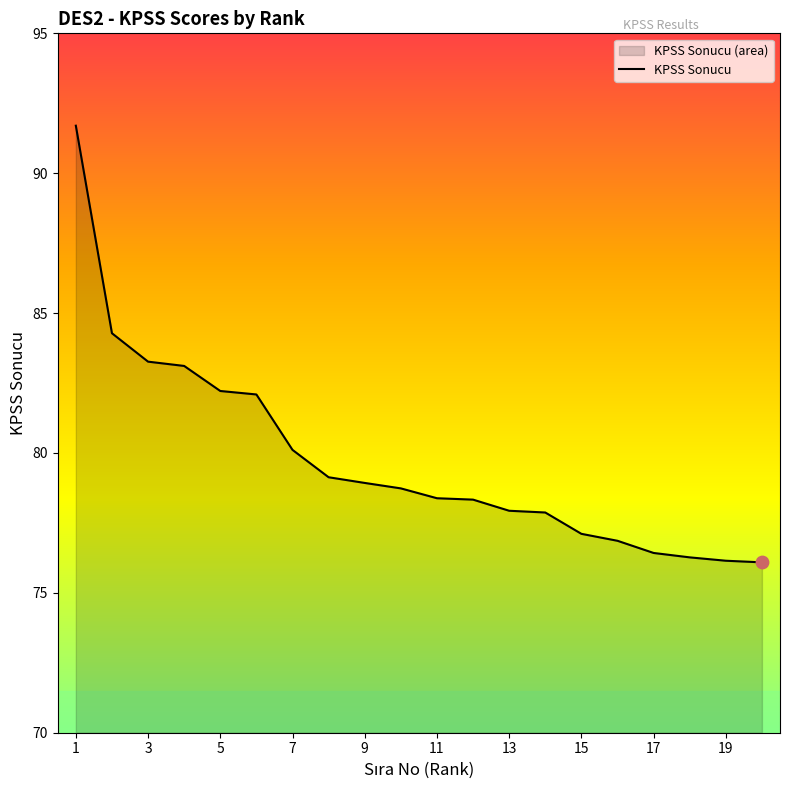

What is the ratio of the value at 14 to the value at 17?

1.0